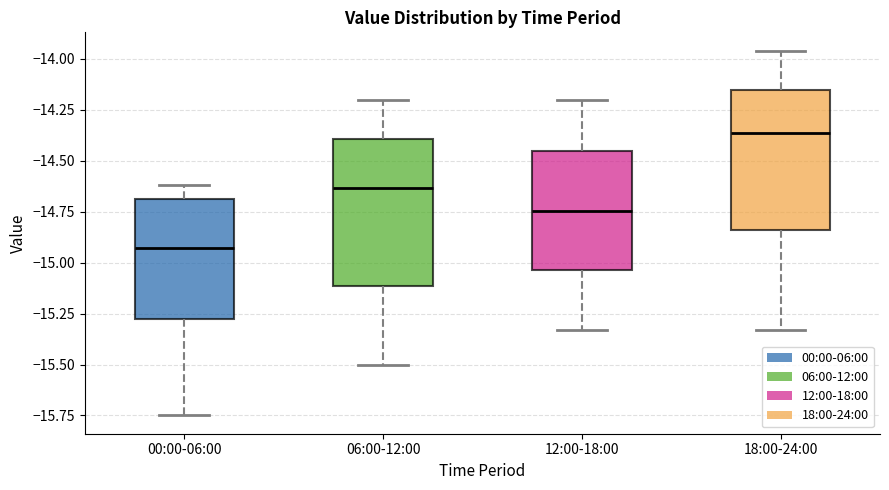

Which box has the highest median line?

18:00-24:00